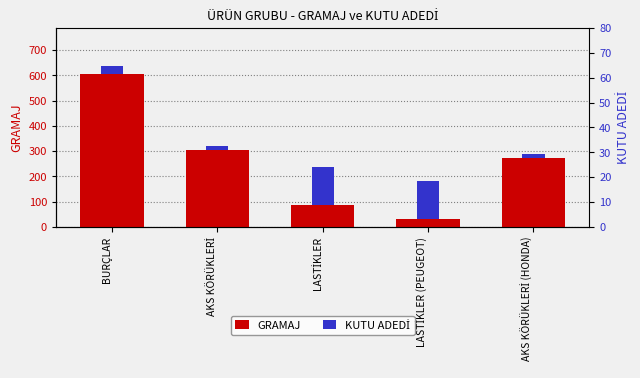

Which has a higher value, LASTİKLER or LASTİKLER (PEUGEOT)?

LASTİKLER